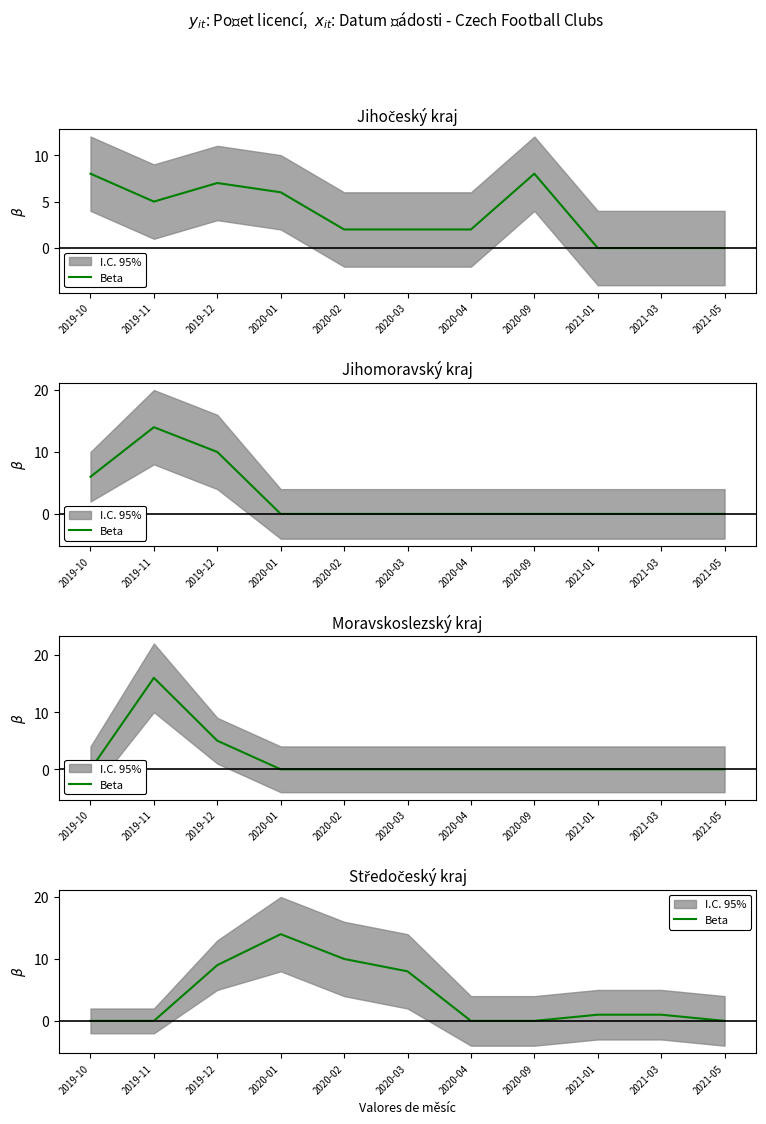

The value at 2020-09 is 0. True or false?

True